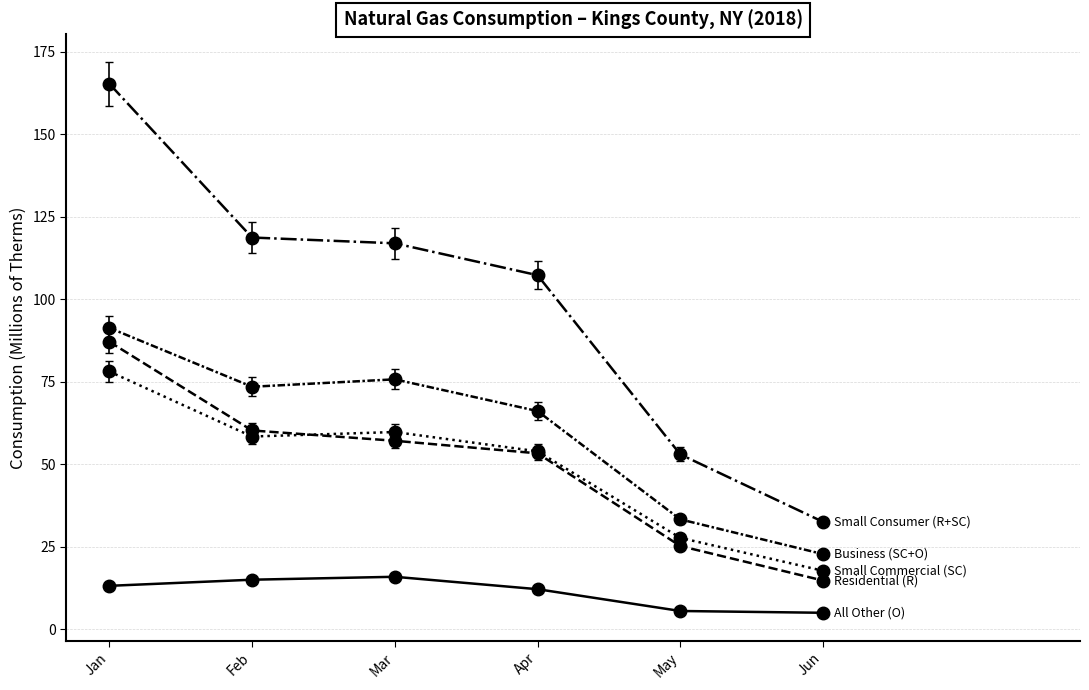

At which category is the sum across all series the highest?

Jan